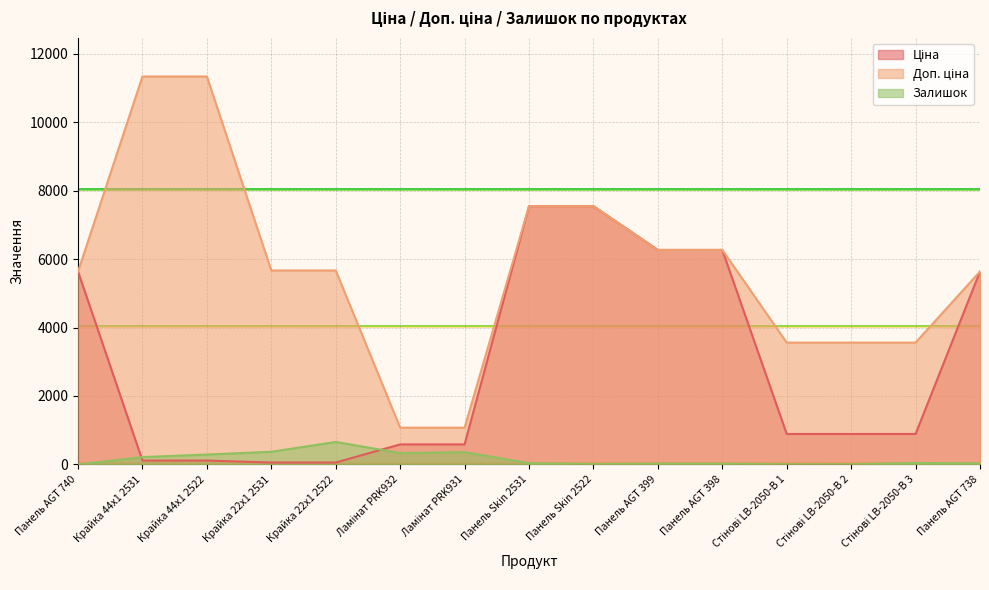

Where is Ціна nearest to the value 3801?

Панель AGT 740